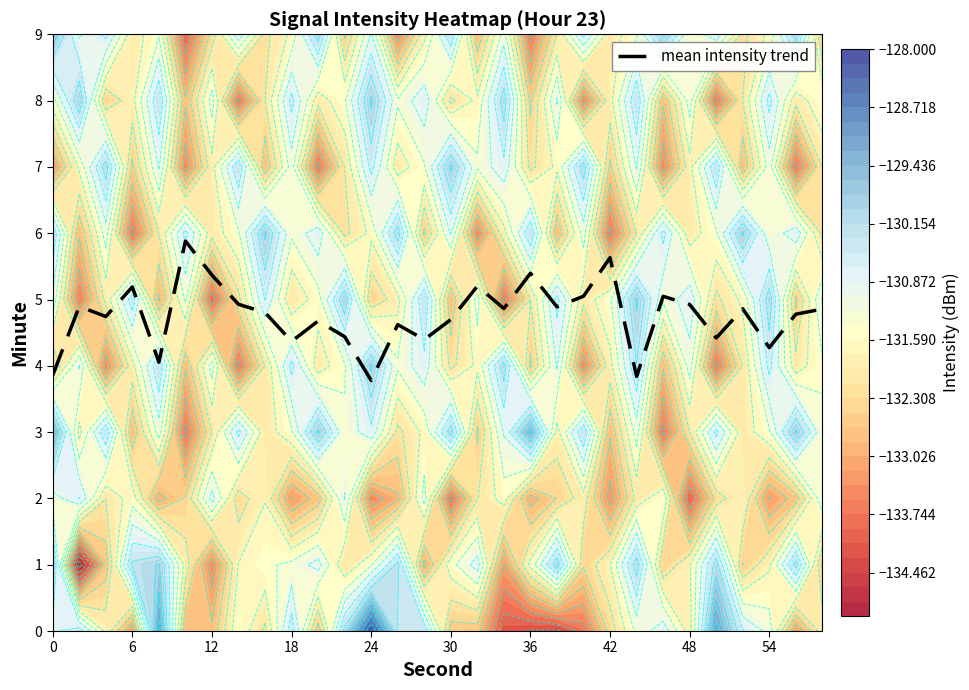

What is the lowest value of the mean intensity trend series?

3.8